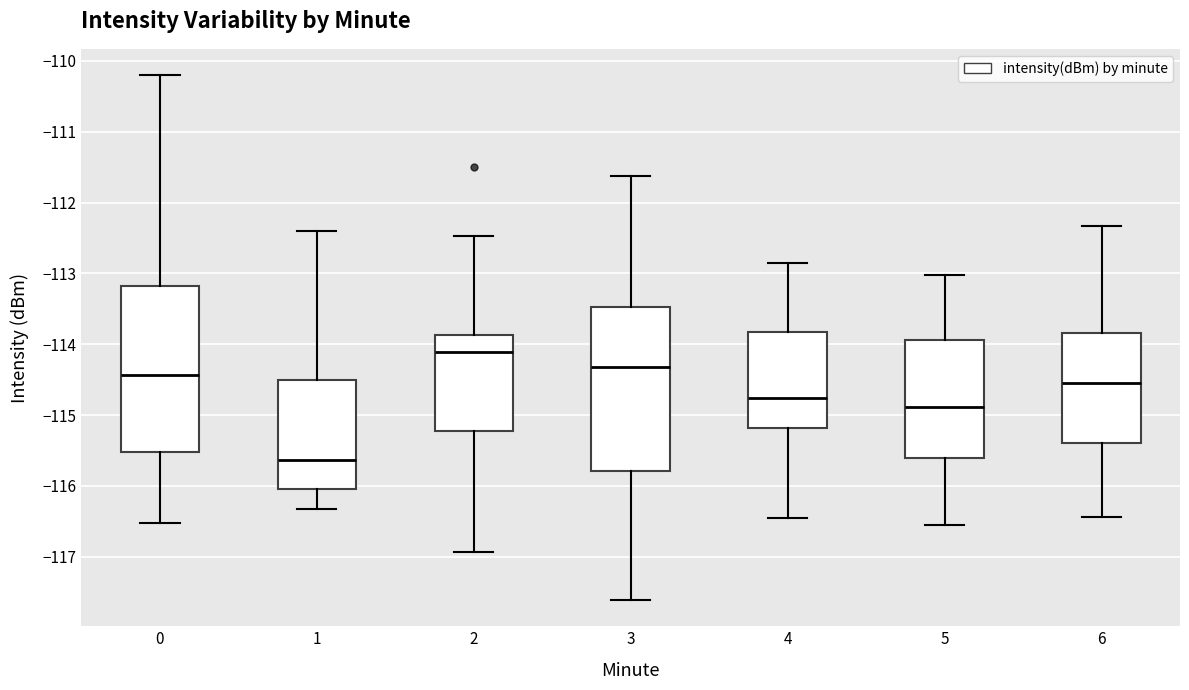

Reading left to right, transcribe this box plot: for each box, give where its median line is, the range the box spans, and where its two whiskers end, as read against the y-axis. The values are not printed on the chart, so give them approximately, as read against the axis.

0: median -114.4, box -115.5 to -113.2, whiskers -116.5 to -110.2
1: median -115.6, box -116.0 to -114.5, whiskers -116.3 to -112.4
2: median -114.1, box -115.2 to -113.9, whiskers -116.9 to -112.5
3: median -114.3, box -115.8 to -113.5, whiskers -117.6 to -111.6
4: median -114.8, box -115.2 to -113.8, whiskers -116.4 to -112.8
5: median -114.9, box -115.6 to -113.9, whiskers -116.5 to -113.0
6: median -114.5, box -115.4 to -113.8, whiskers -116.4 to -112.3